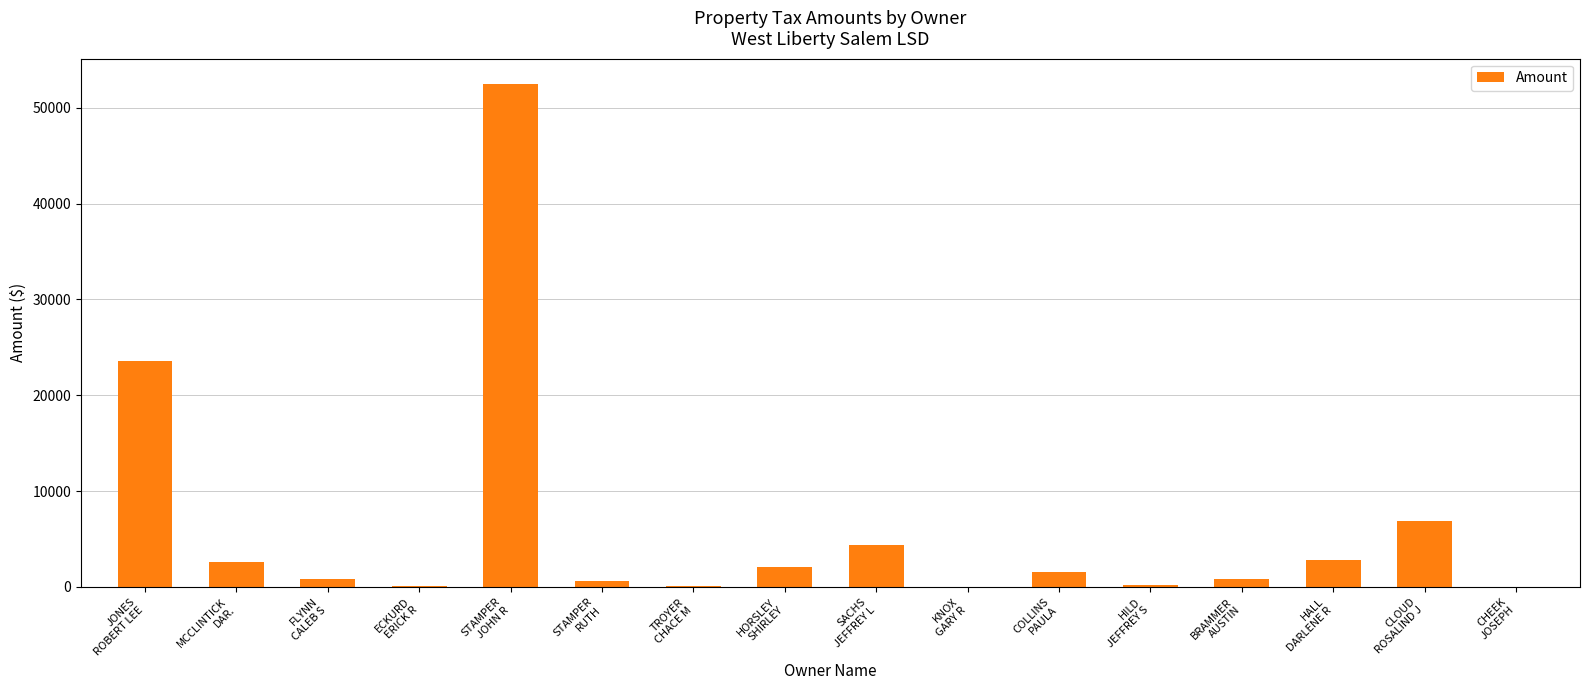

What is the greatest value displayed?

52498.5